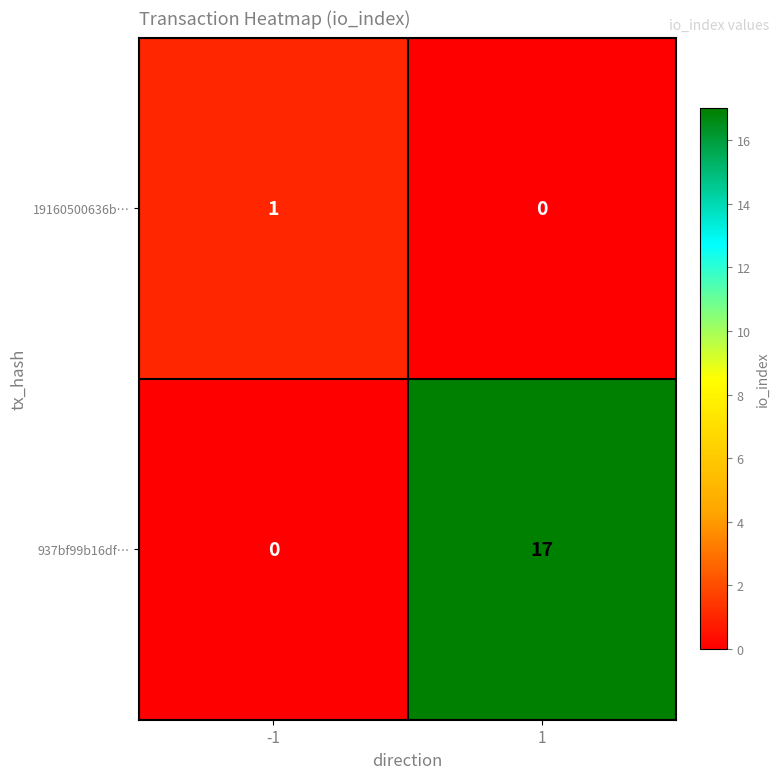

Which series has the largest range (max minus min)?

937bf99b16df…